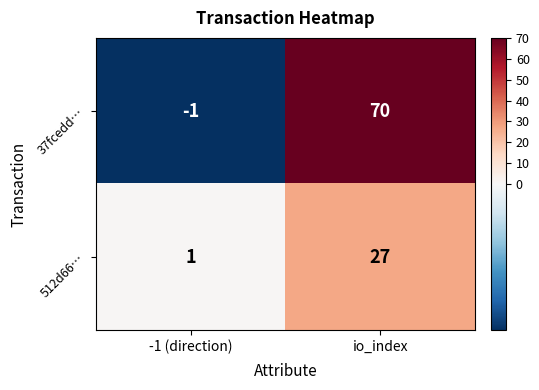

Which series has the widest spread of values?

37fcedd…